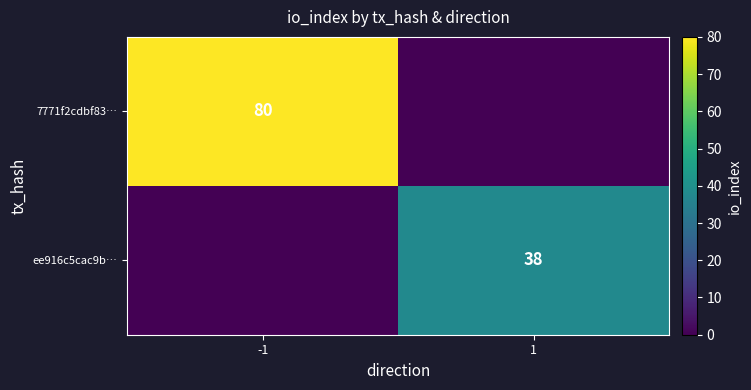

How many data points does each series have?

2